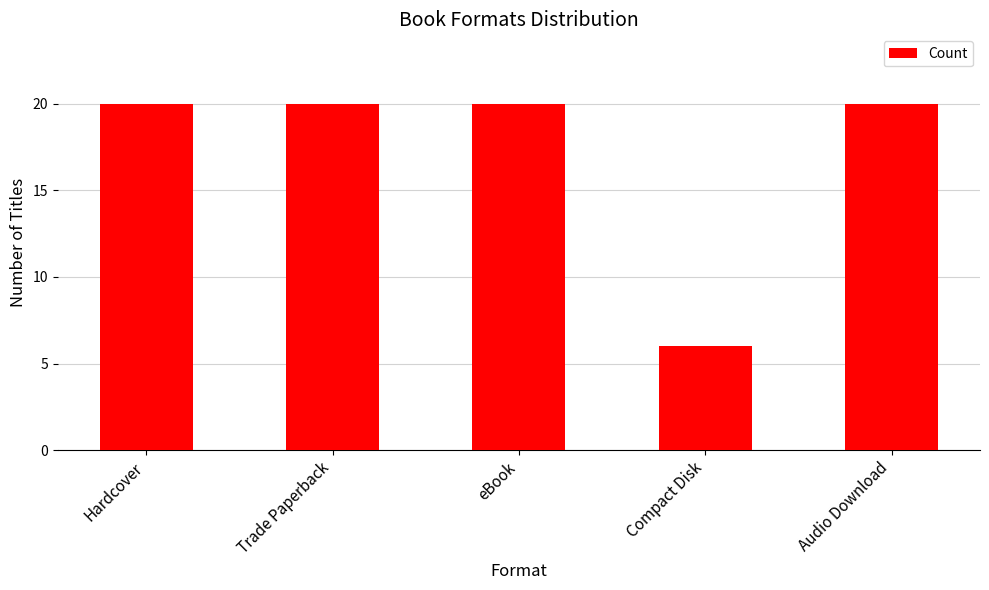

Which label corresponds to the smallest value in the chart?

Compact Disk